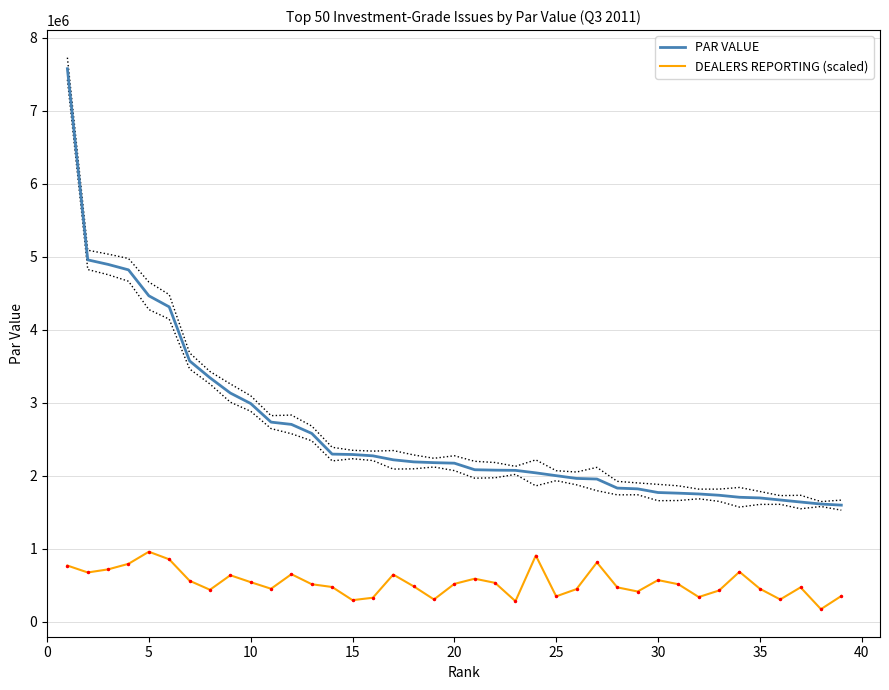

What is the highest value of the PAR VALUE series?

7576383.0